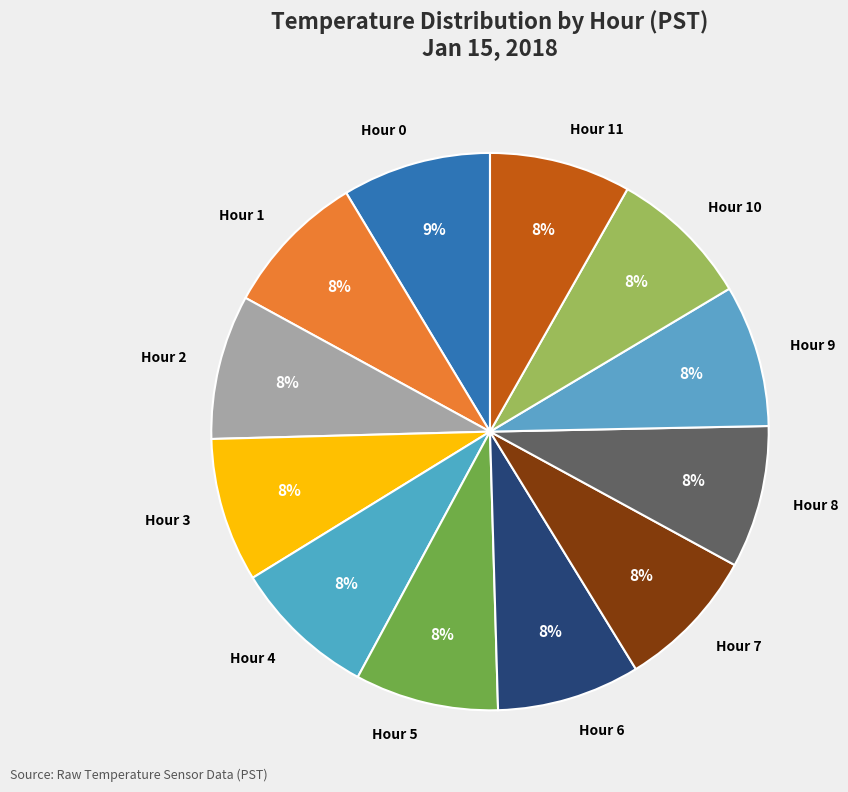

Is there a majority slice in this chart?

No